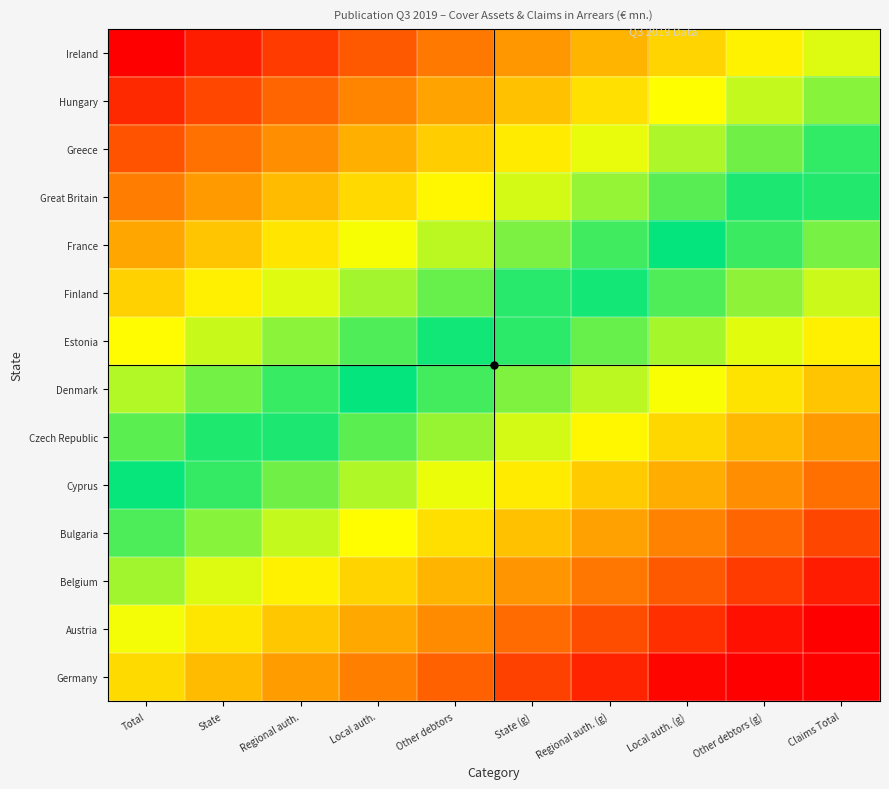

Which category has the highest value across all series?

Total